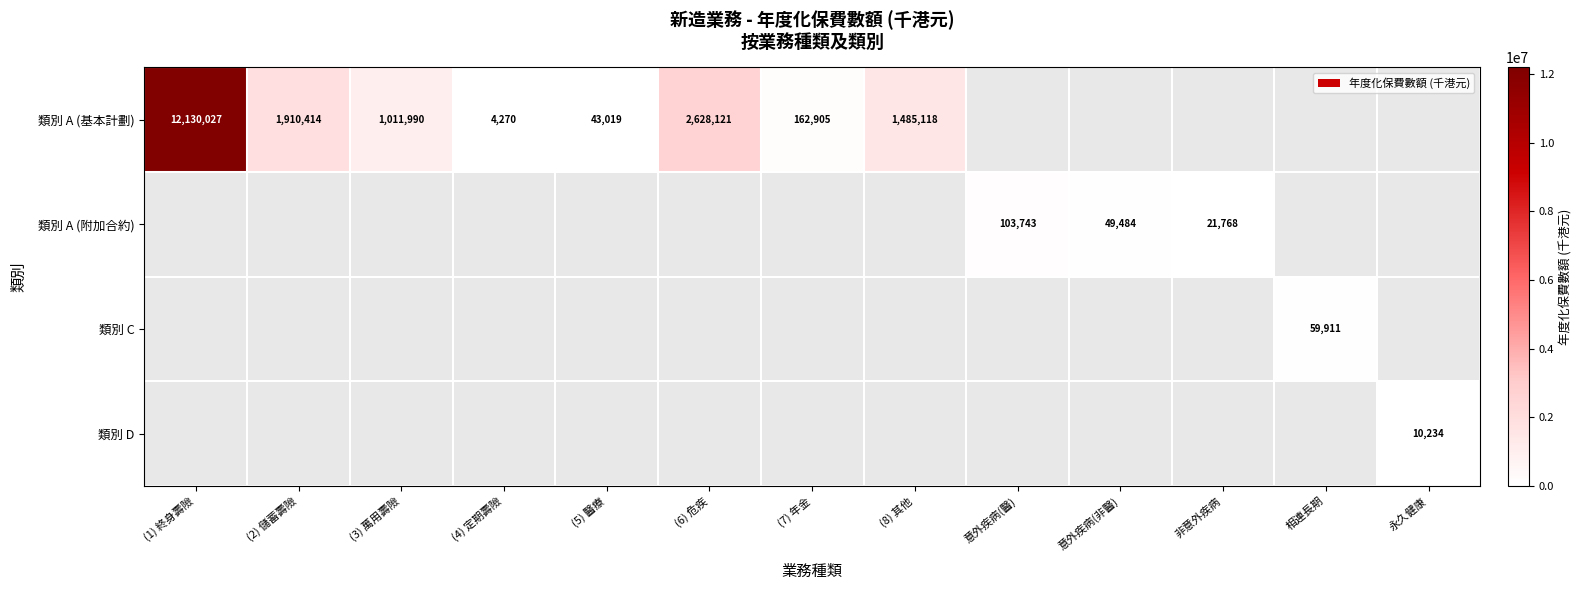

Is it true that 類別 C equals 30754 at 相連長期?

False